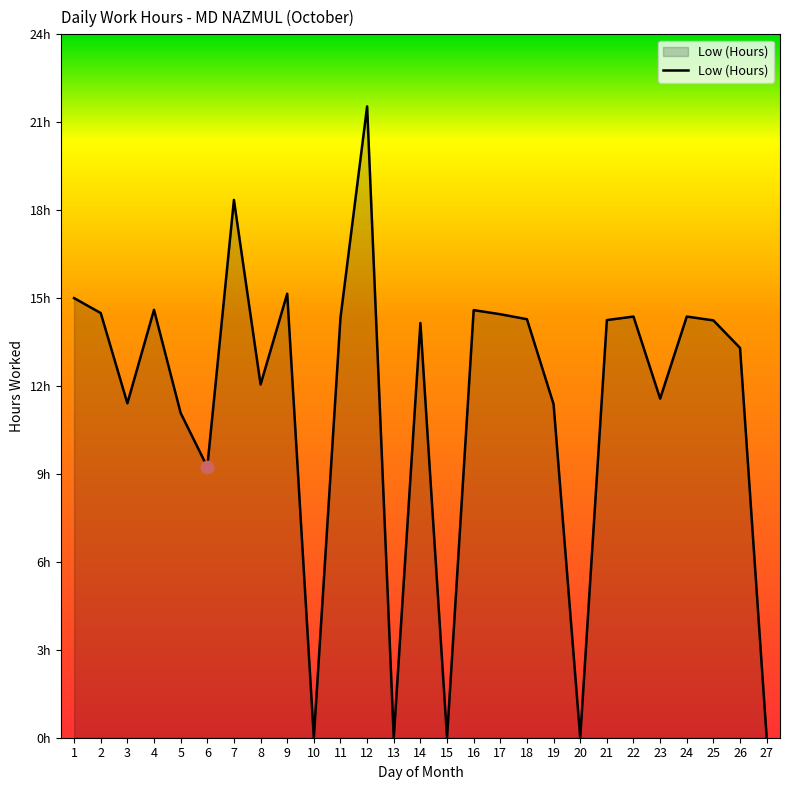

Is this an area chart (filled region under the line)?

Yes